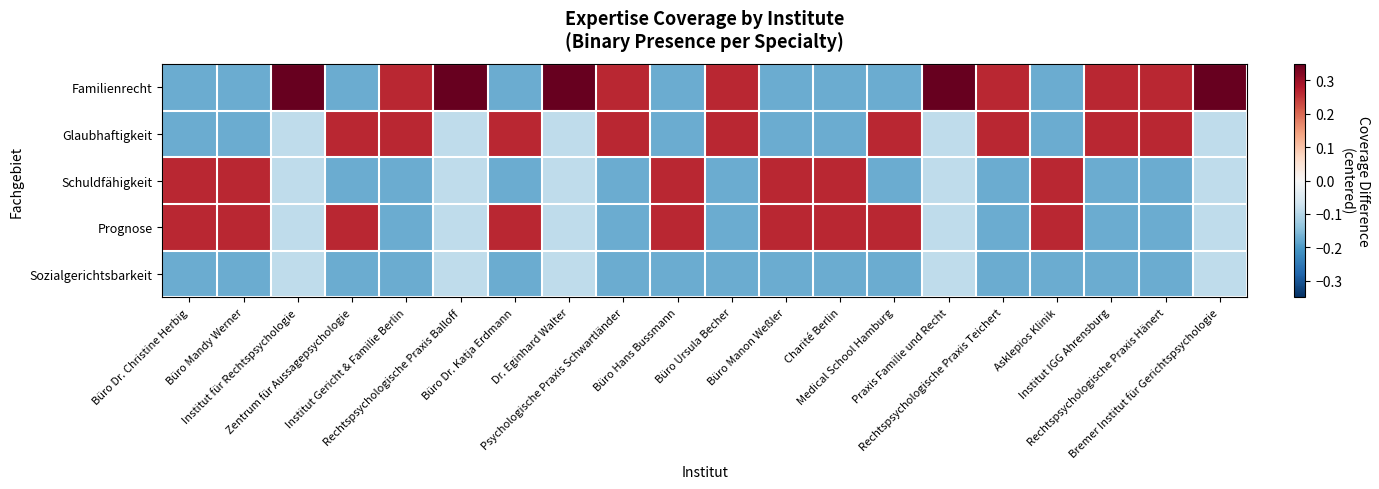

List the series in order of their peak value, highest first.

Familienrecht, Glaubhaftigkeit, Schuldfähigkeit, Prognose, Sozialgerichtsbarkeit